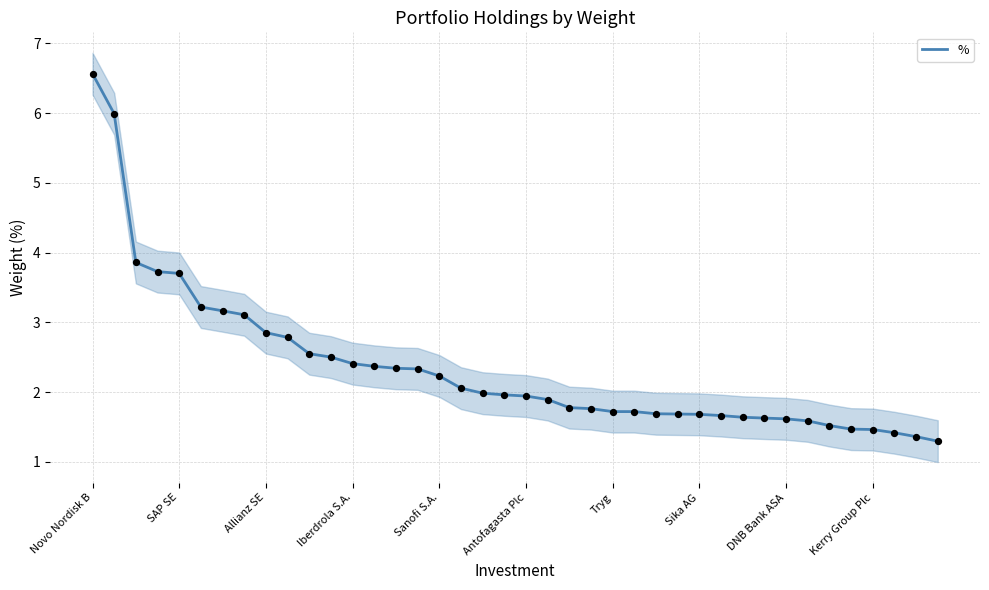

True or false: % has a value of 2.4 at Sika AG.

False